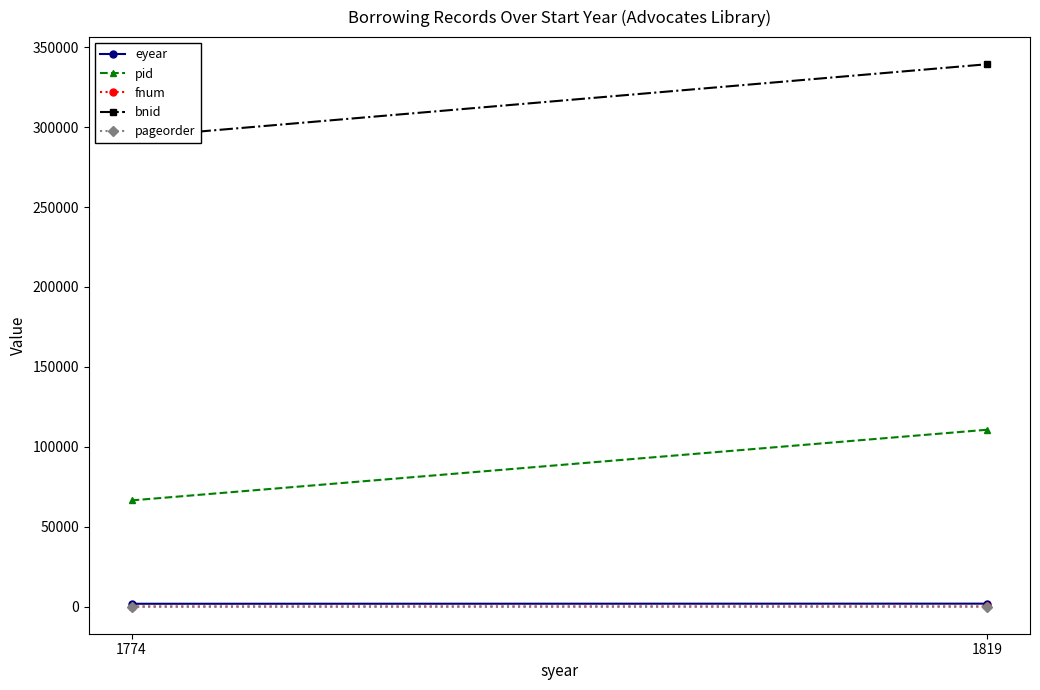

How many lines are shown in the chart?

5